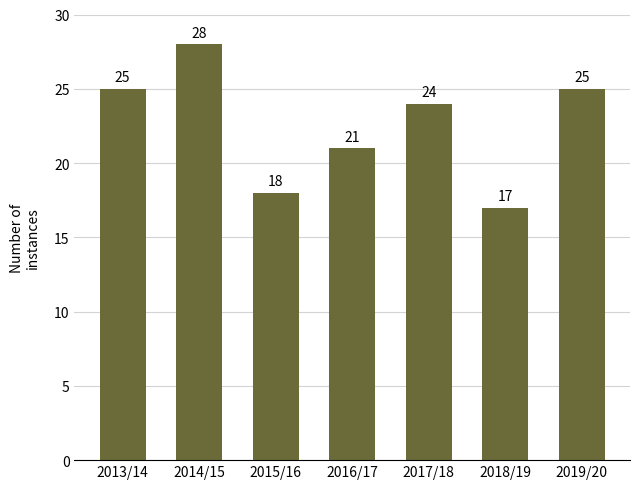

Are the bars grouped side by side (vs. stacked)?

No